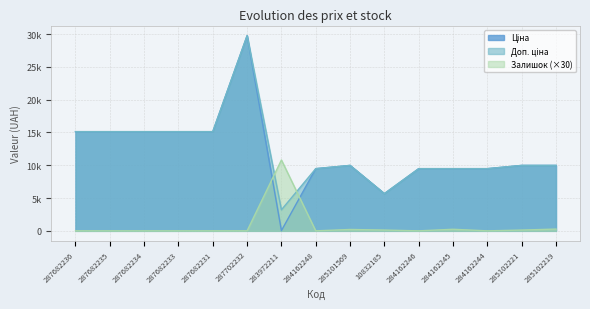

Rank the categories by Ціна value from lowest to highest.

283972211, 10832185, 284162248, 284162246, 284162245, 284162244, 285101569, 285102221, 285102219, 287682236, 287682235, 287682234, 287682233, 287682231, 287702232